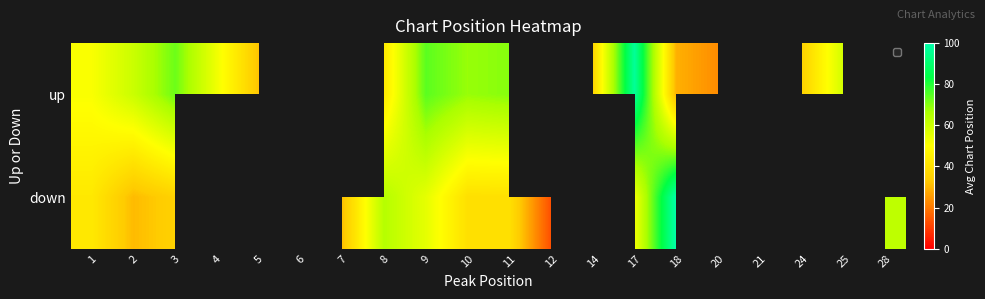

At which category does the chart reach its minimum across all series?

12